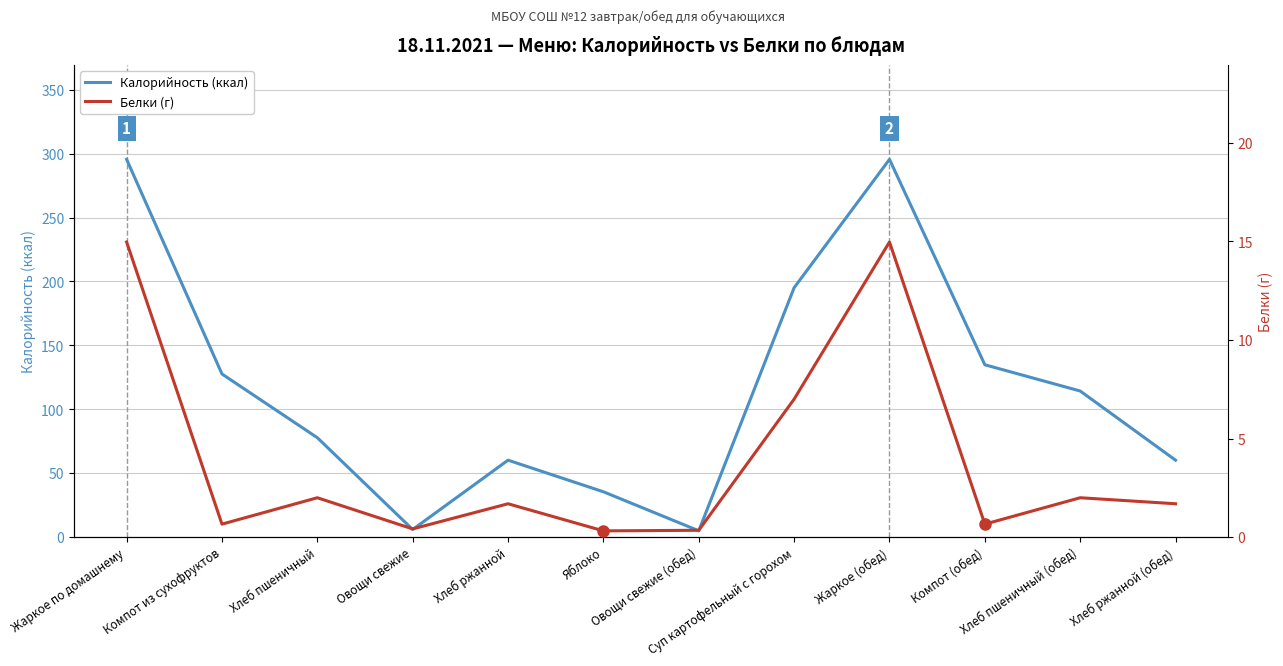

What is the sum of all Белки (г) values?

46.7